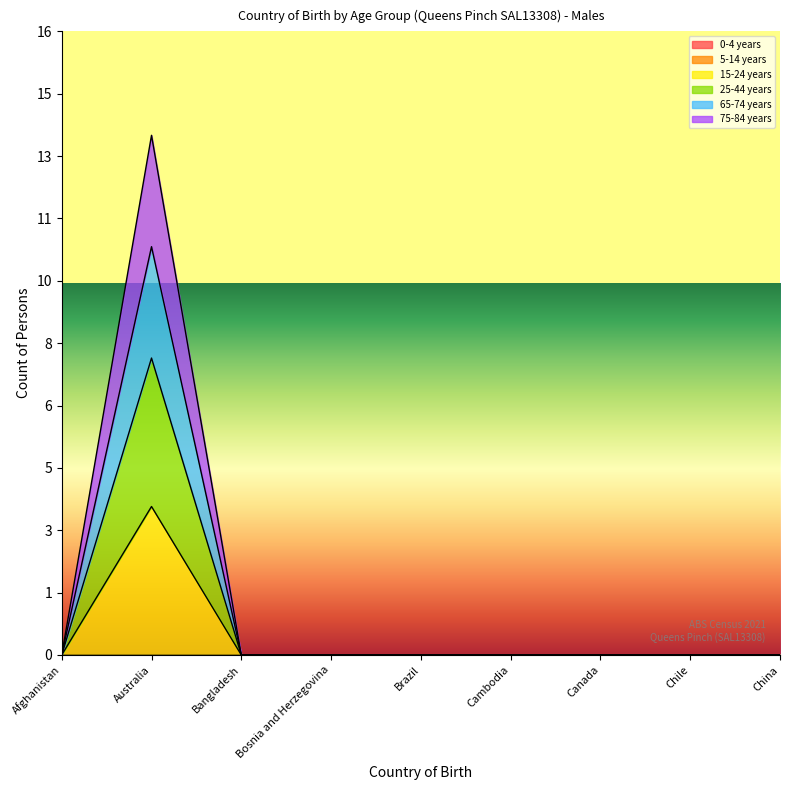

Reading left to right, list all the values displayed in this chart.

15-24 years: Afghanistan=0	Australia=4	Bangladesh=0	Bosnia and Herzegovina=0	Brazil=0	Cambodia=0	Canada=0	Chile=0	China=0
25-44 years: Afghanistan=0	Australia=8	Bangladesh=0	Bosnia and Herzegovina=0	Brazil=0	Cambodia=0	Canada=0	Chile=0	China=0
65-74 years: Afghanistan=0	Australia=11	Bangladesh=0	Bosnia and Herzegovina=0	Brazil=0	Cambodia=0	Canada=0	Chile=0	China=0
75-84 years: Afghanistan=0	Australia=14	Bangladesh=0	Bosnia and Herzegovina=0	Brazil=0	Cambodia=0	Canada=0	Chile=0	China=0